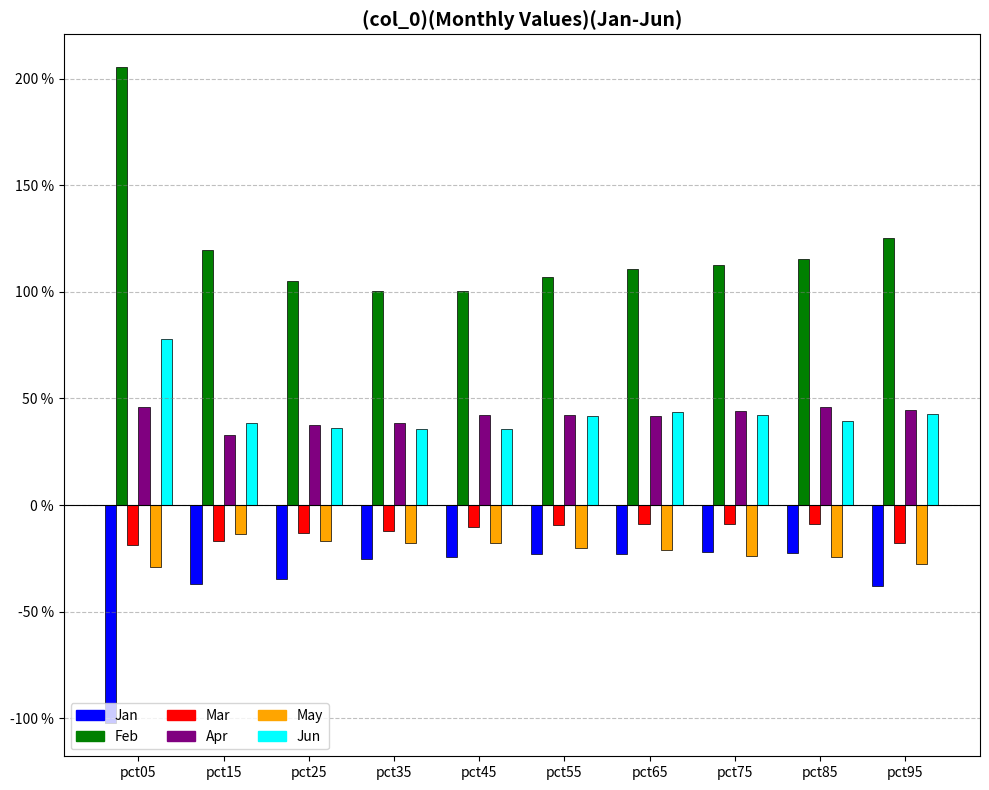

What is the difference between the Mar values at pct05 and pct75?

0.1